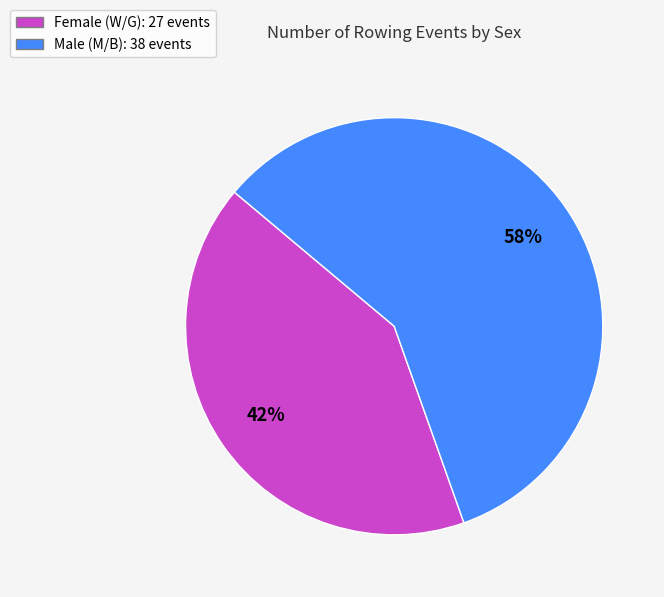

To the nearest percent, what is the average slice percentage?

50%